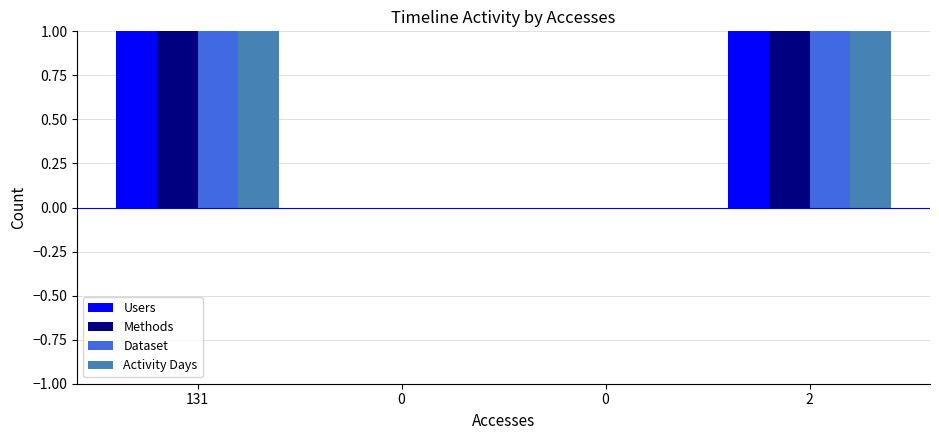

Is it true that Dataset equals 2 at 131?

False